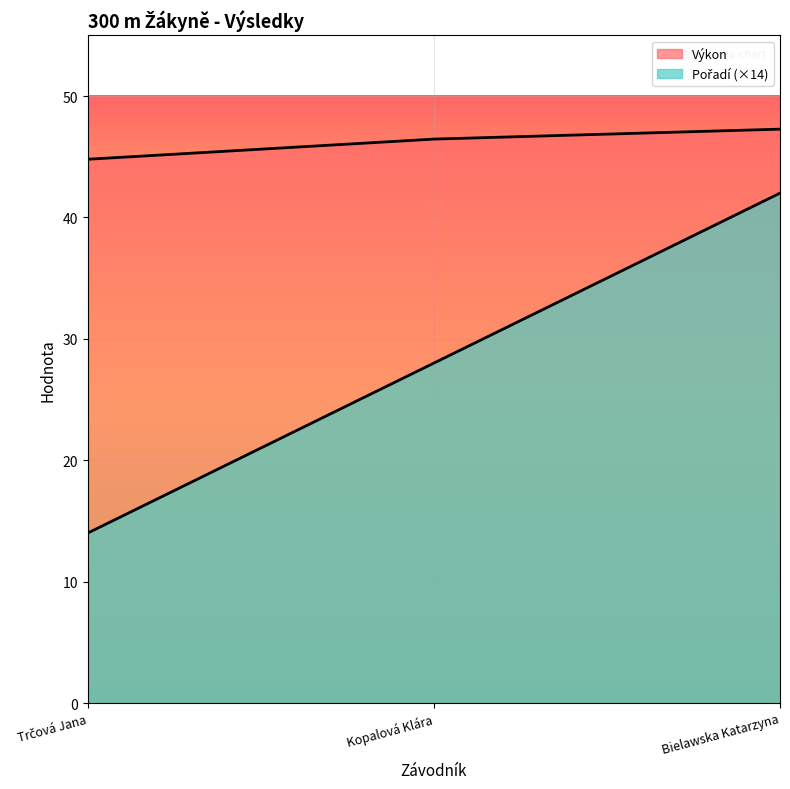

Which category has the lowest value in the Pořadí series?

Trčová Jana